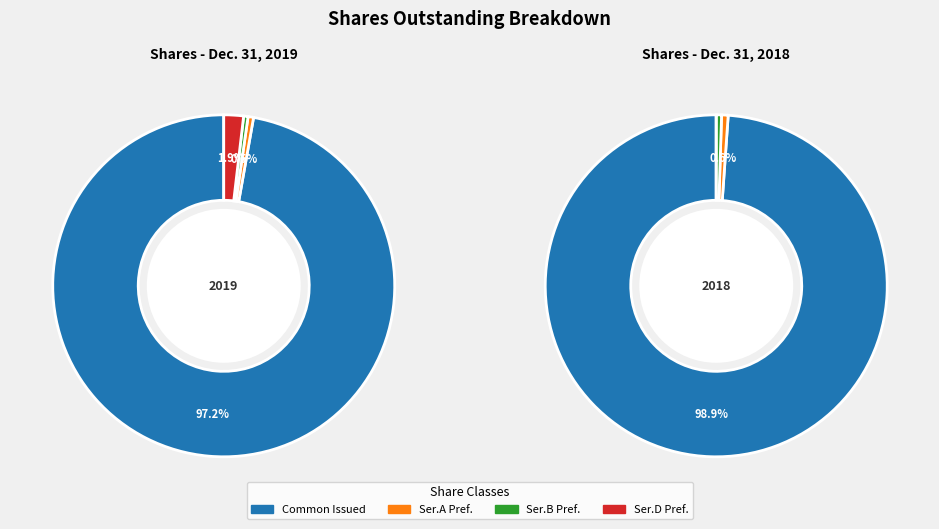

Which series has the largest range (max minus min)?

Common stock shares issued